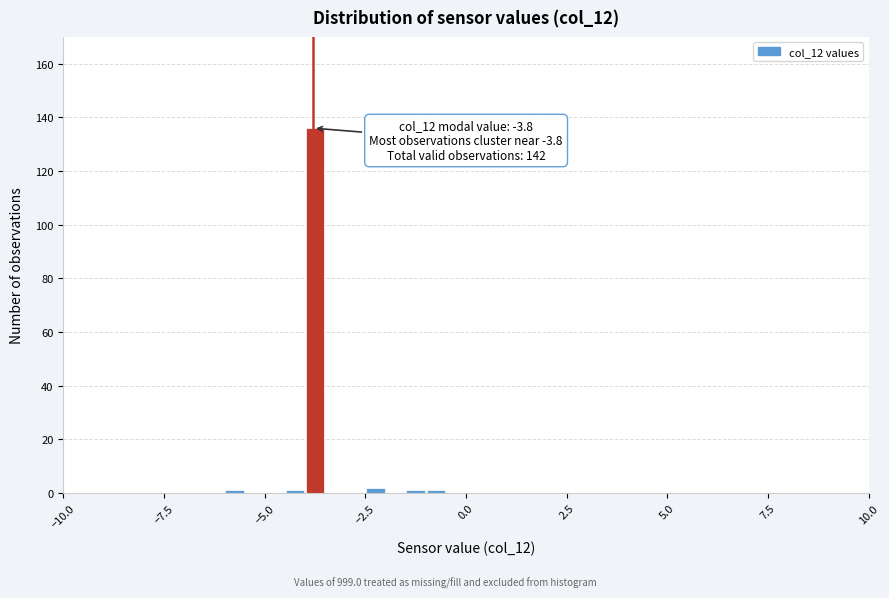

Read against the x-axis, roughly where is the centre of the tallest bar?

-3.5